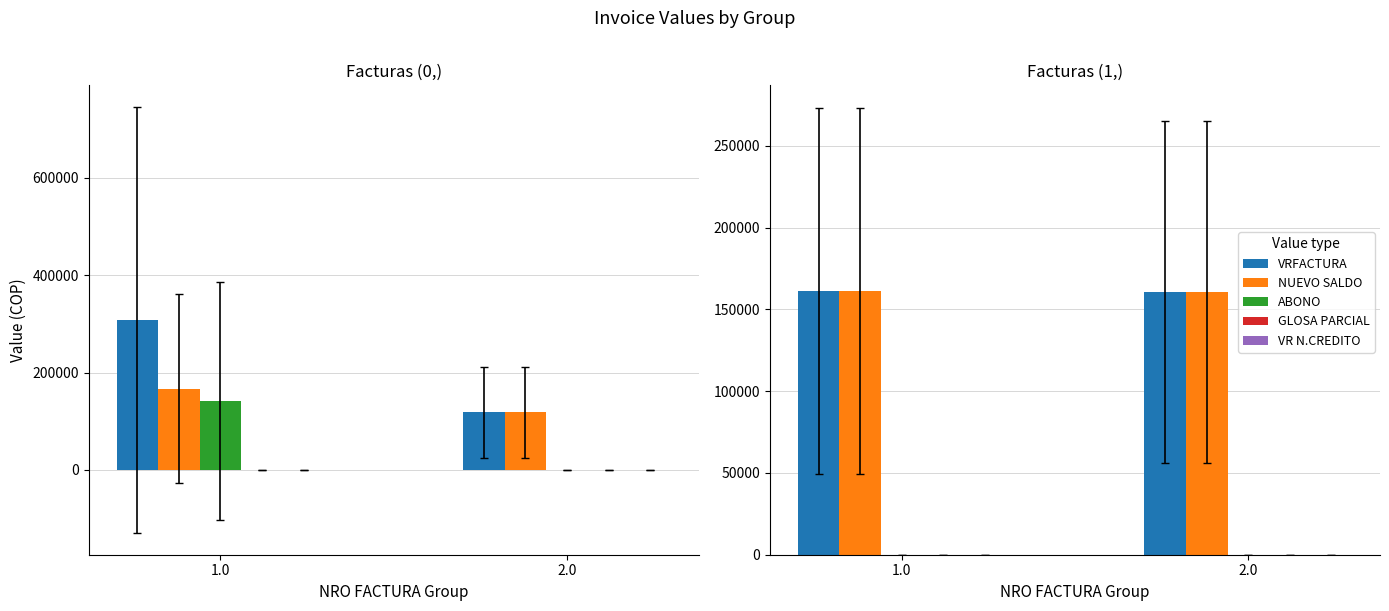

What are all the series names shown in the legend?

VRFACTURA, NUEVO SALDO, ABONO, GLOSA PARCIAL, VR N.CREDITO